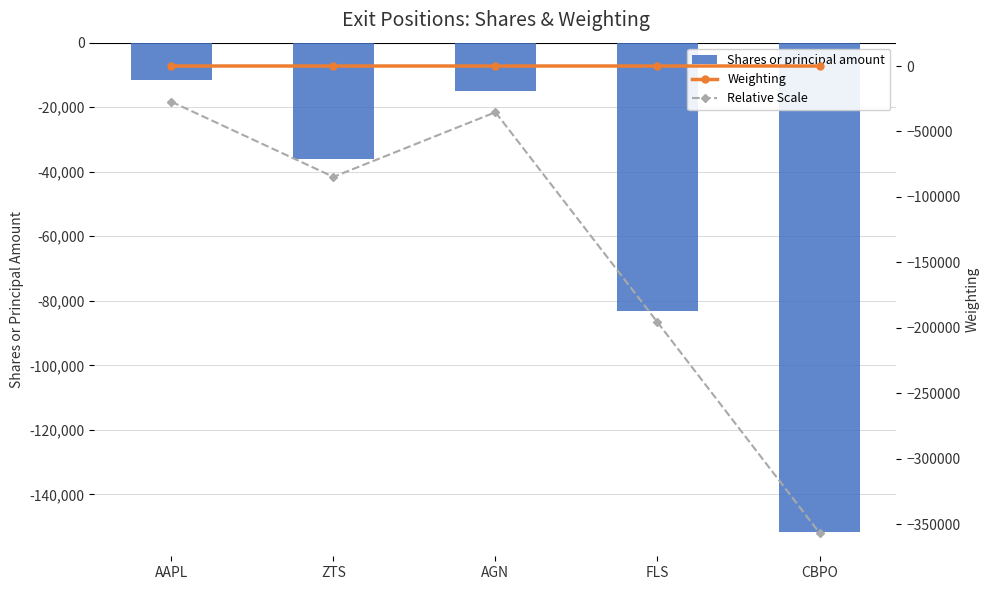

What is the difference between the maximum and second lowest values in the Shares or principal amount series?

71600